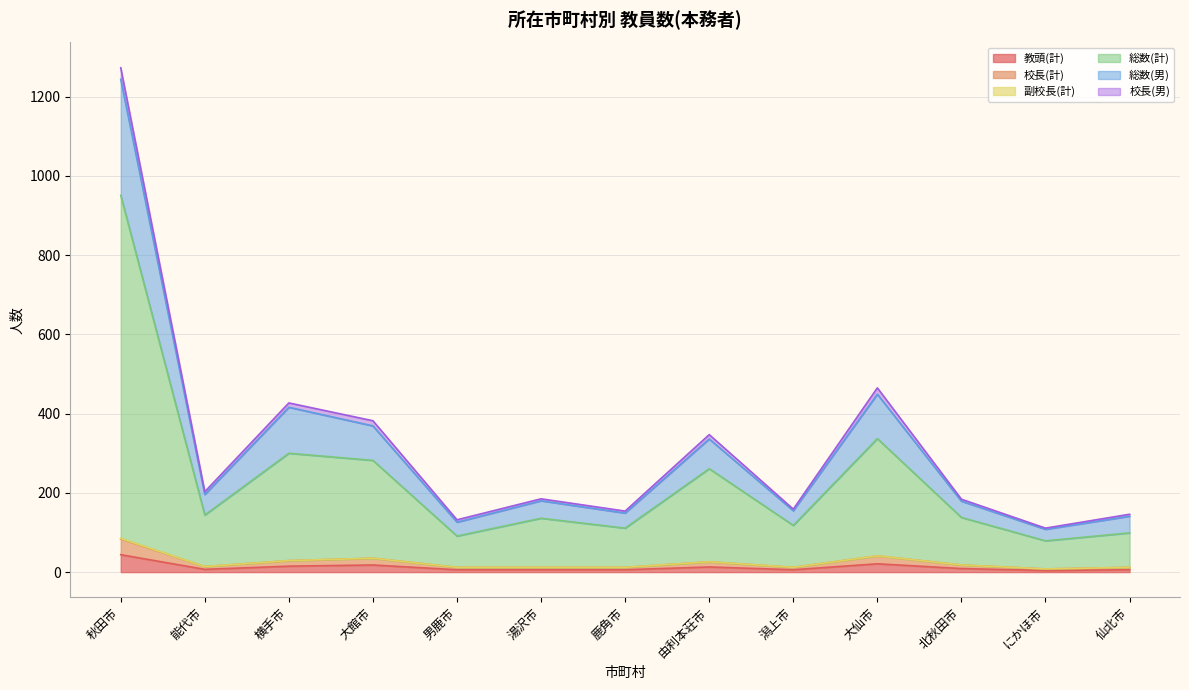

What position from the right is 秋田市?

13